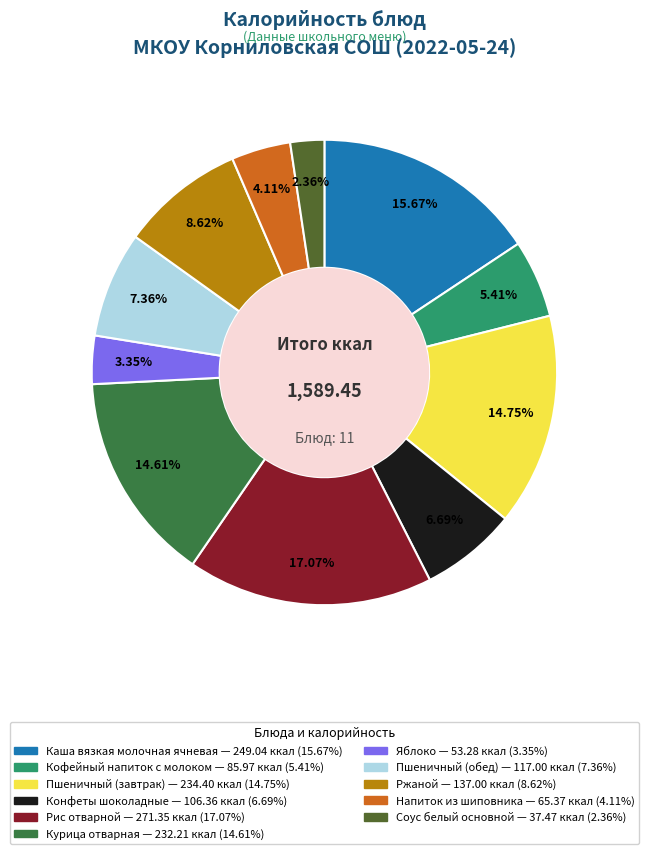

Between Курица отварная and Соус белый основной, which is larger?

Курица отварная